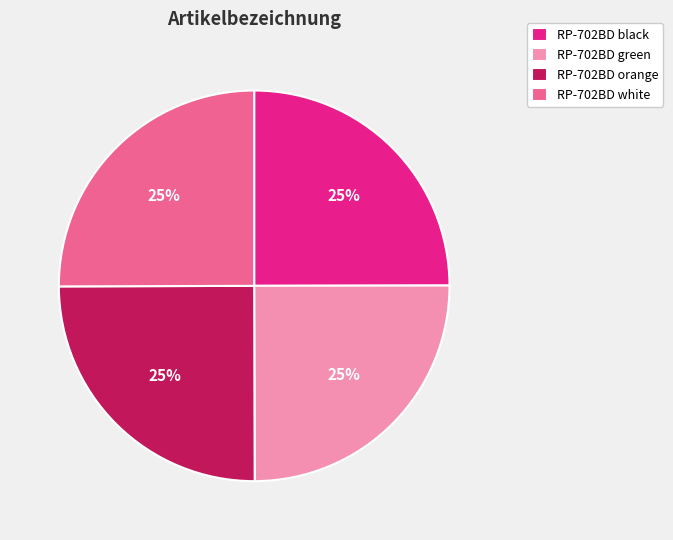

What is the ratio of the value at RP-702BD orange to the value at RP-702BD black?

1.0